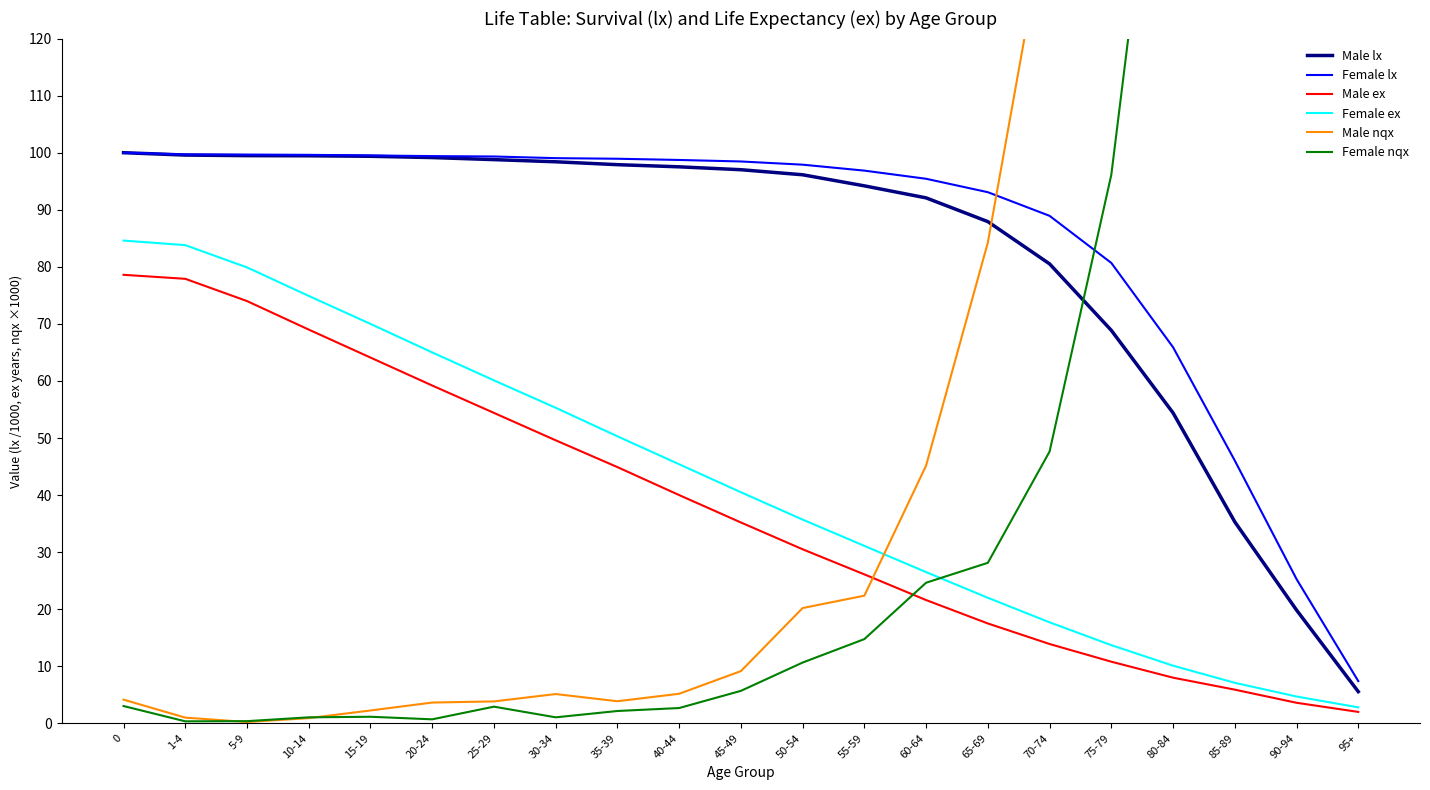

What is the total value across all series at 75-79?

480.2